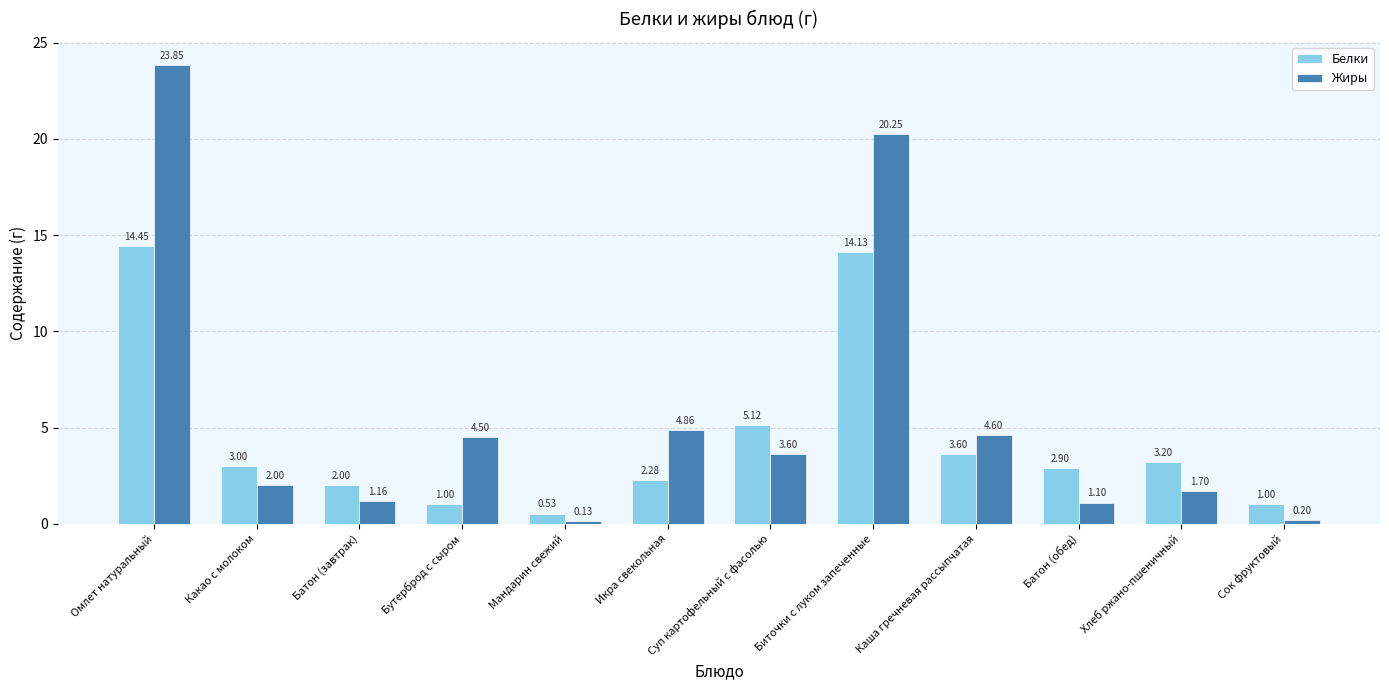

What is the difference between the Жиры values at Каша гречневая рассыпчатая and Мандарин свежий?

4.5